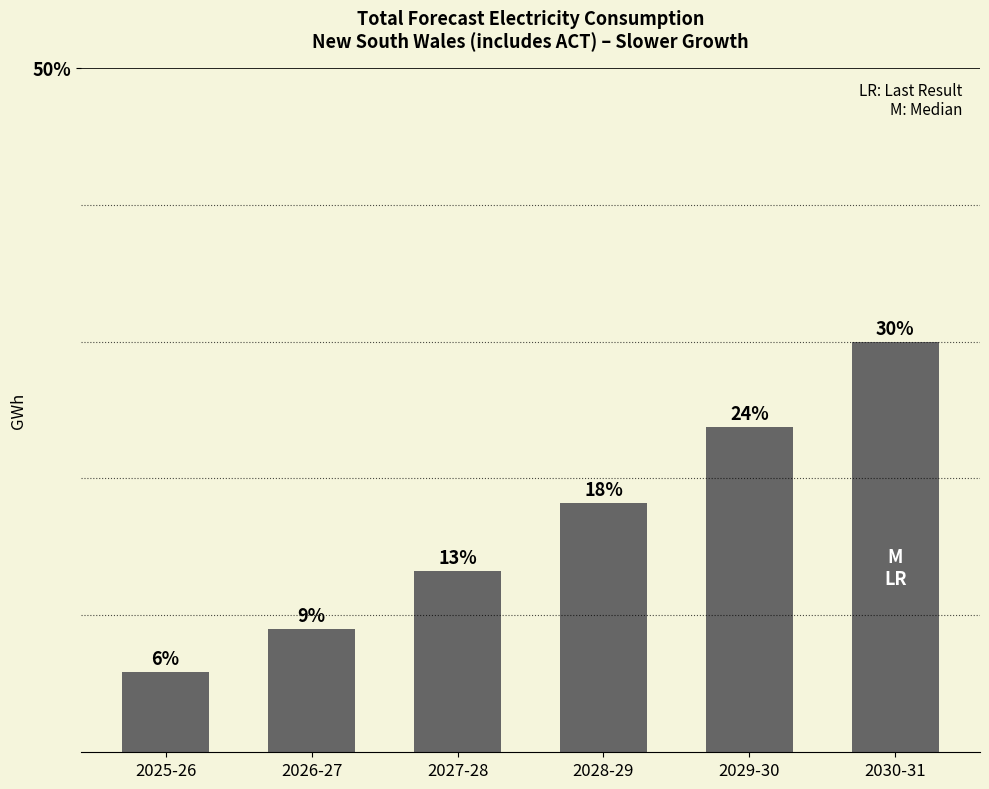

At which label is the value closest to 17?

2028-29